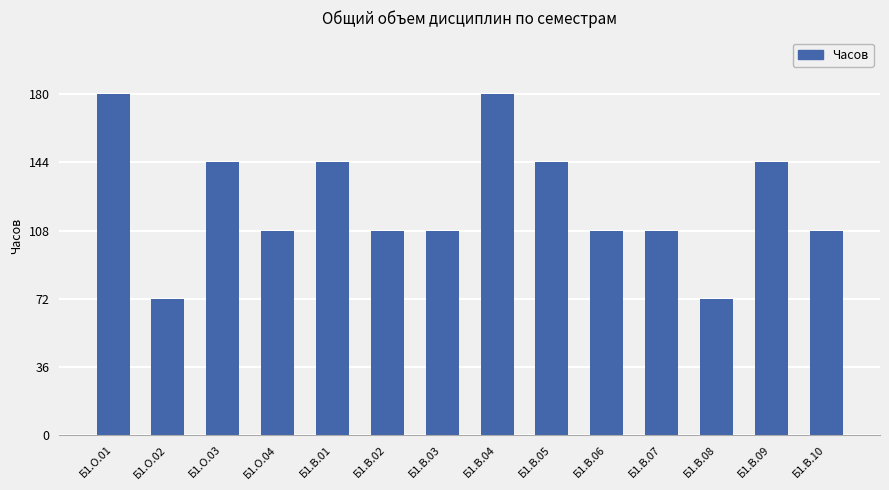

What is the label of the 5th bar from the left?

Б1.В.01